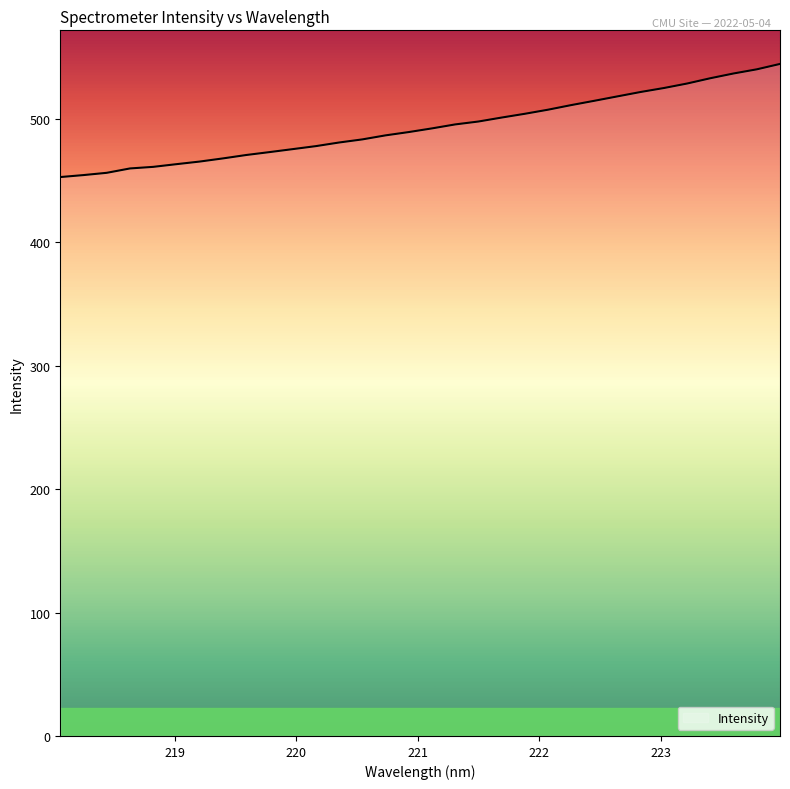

What is the difference between the maximum and minimum values?

91.6